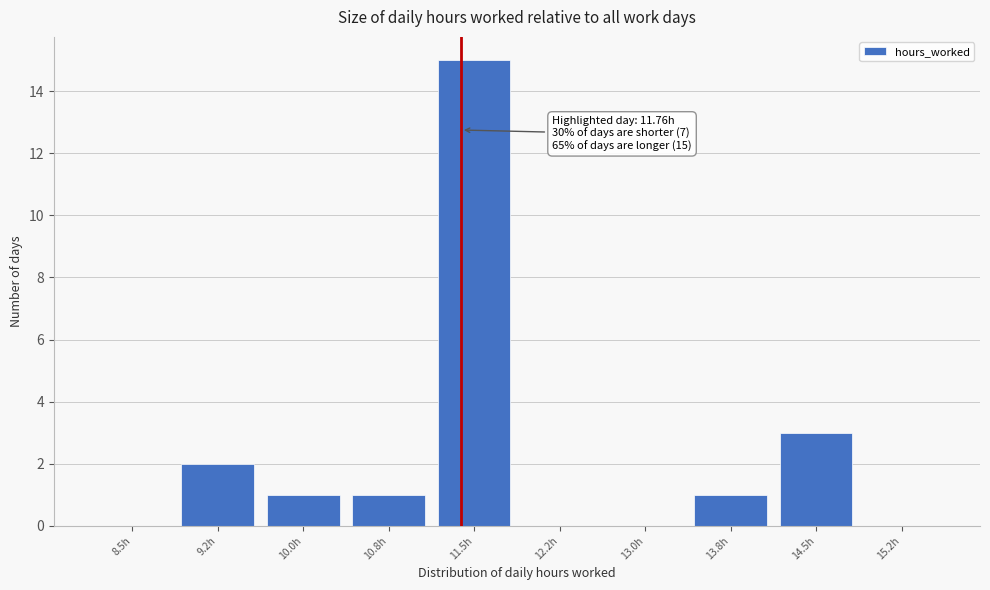

Reading right to left, list all the values displayed in this chart.

15.2h=0	14.5h=3	13.8h=1	13.0h=0	12.2h=0	11.5h=15	10.8h=1	10.0h=1	9.2h=2	8.5h=0